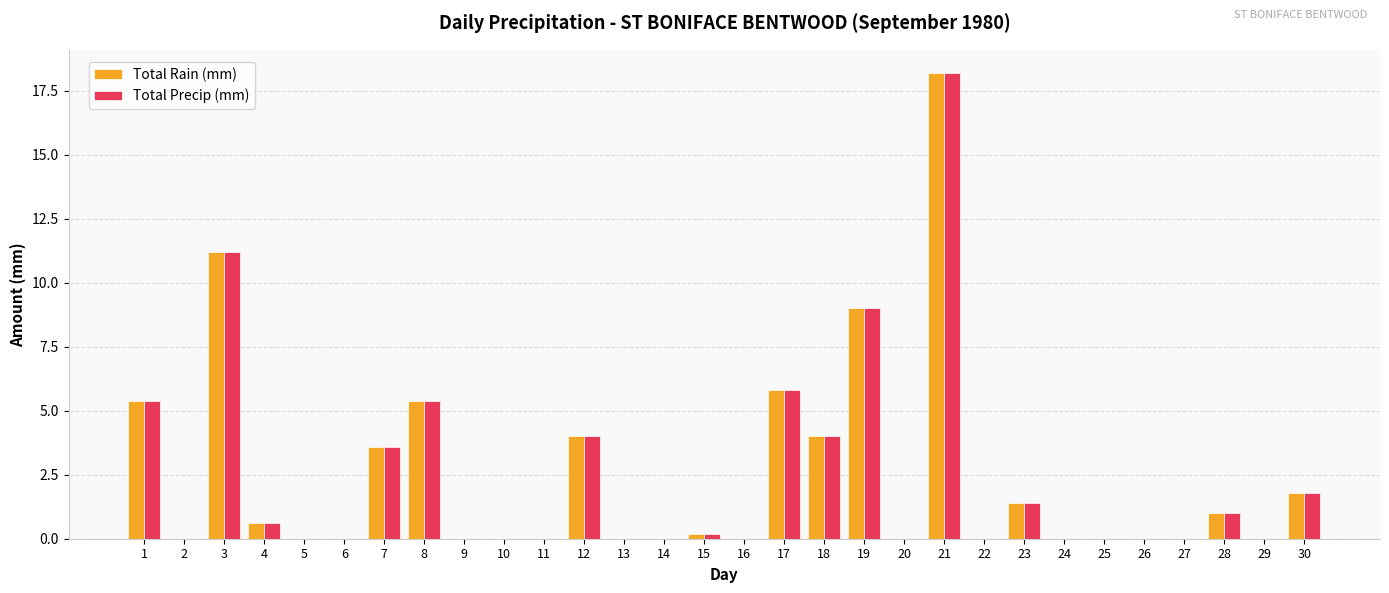

What is the average value of the Total Precip (mm) series?

2.4